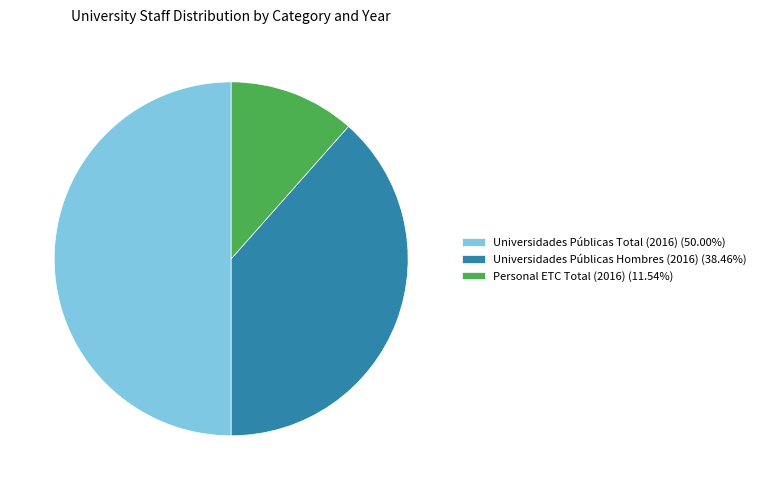

Does Personal ETC Total (2016) (11.54%) account for over 50% of the chart?

No